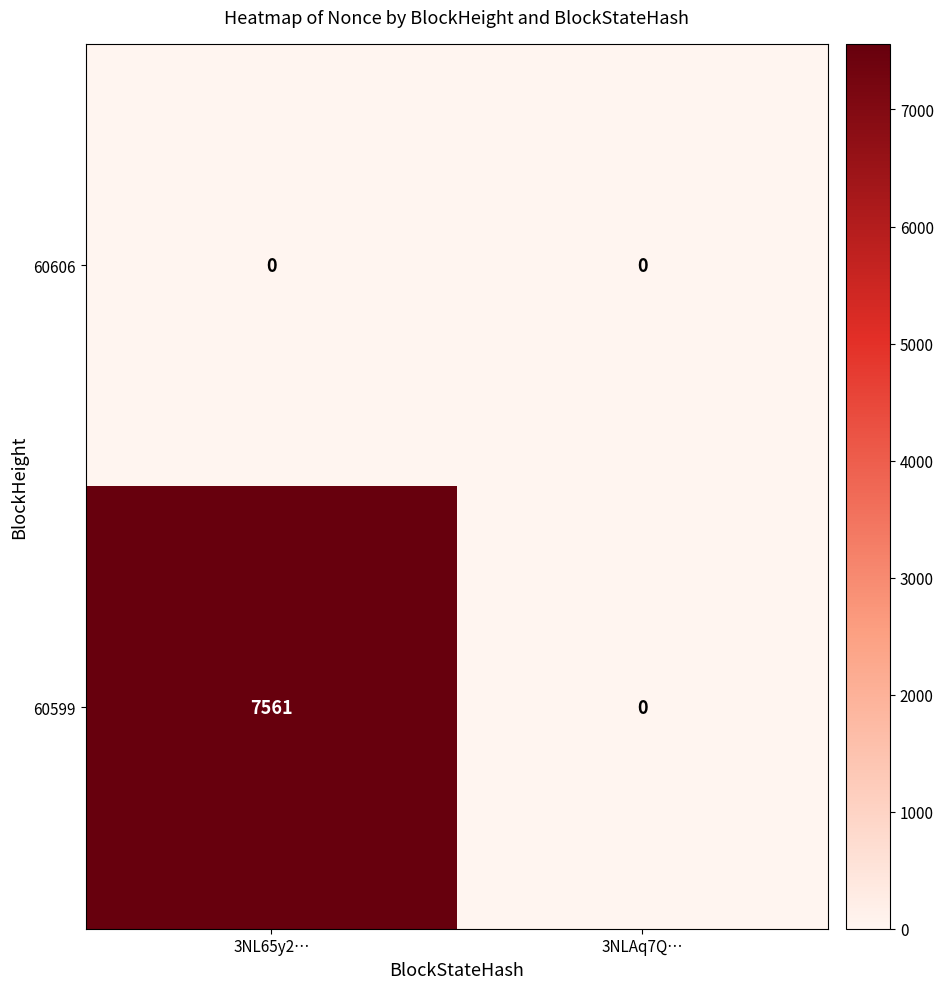

What is the sum of the 60599 values at 3NL65y2… and 3NLAq7Q…?

7561